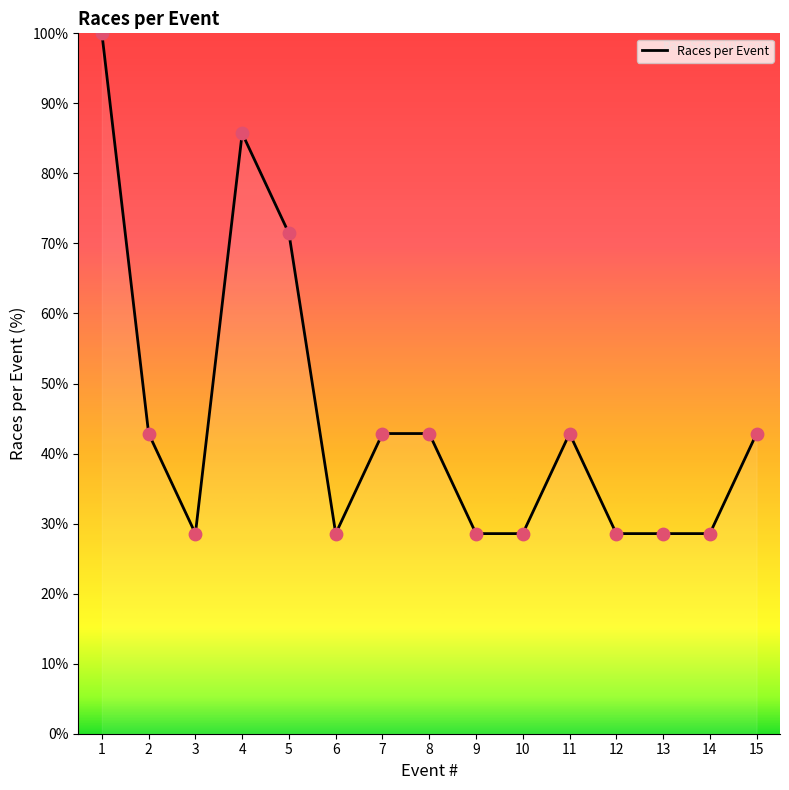

What is the ratio of the value at 14 to the value at 3?

1.0